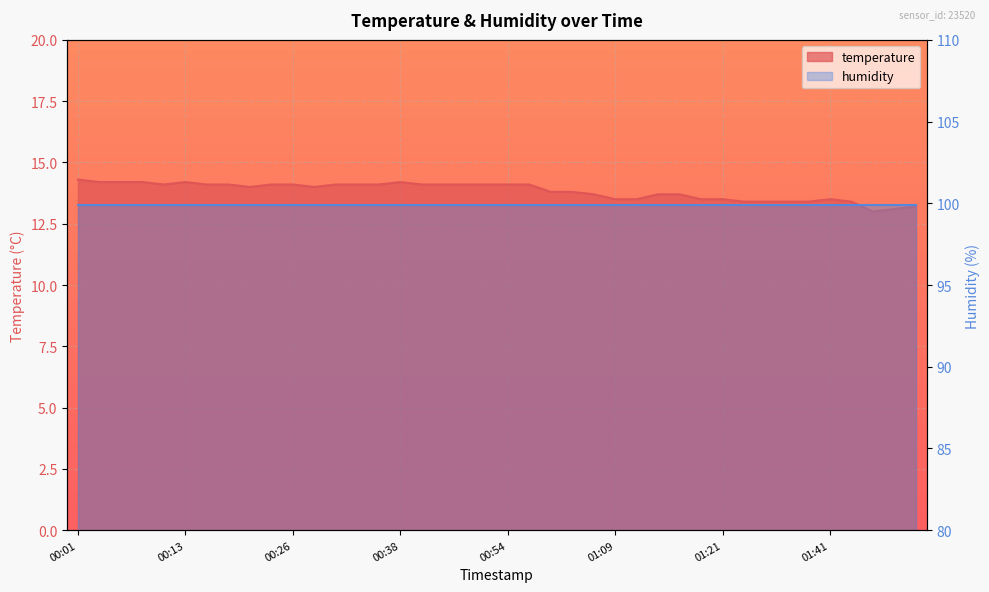

Reading left to right, list all the values displayed in this chart.

00:01=14.3	00:04=14.2	00:06=14.2	00:09=14.2	00:11=14.1	00:13=14.2	00:16=14.1	00:19=14.1	00:21=14.0	00:23=14.1	00:26=14.1	00:28=14.0	00:31=14.1	00:33=14.1	00:36=14.1	00:38=14.2	00:41=14.1	00:43=14.1	00:46=14.1	00:51=14.1	00:54=14.1	00:56=14.1	01:01=13.8	01:04=13.8	01:06=13.7	01:09=13.5	01:11=13.5	01:13=13.7	01:16=13.7	01:18=13.5	01:21=13.5	01:28=13.4	01:31=13.4	01:34=13.4	01:36=13.4	01:41=13.5	01:48=13.4	02:01=13.0	02:07=13.1	02:10=13.2